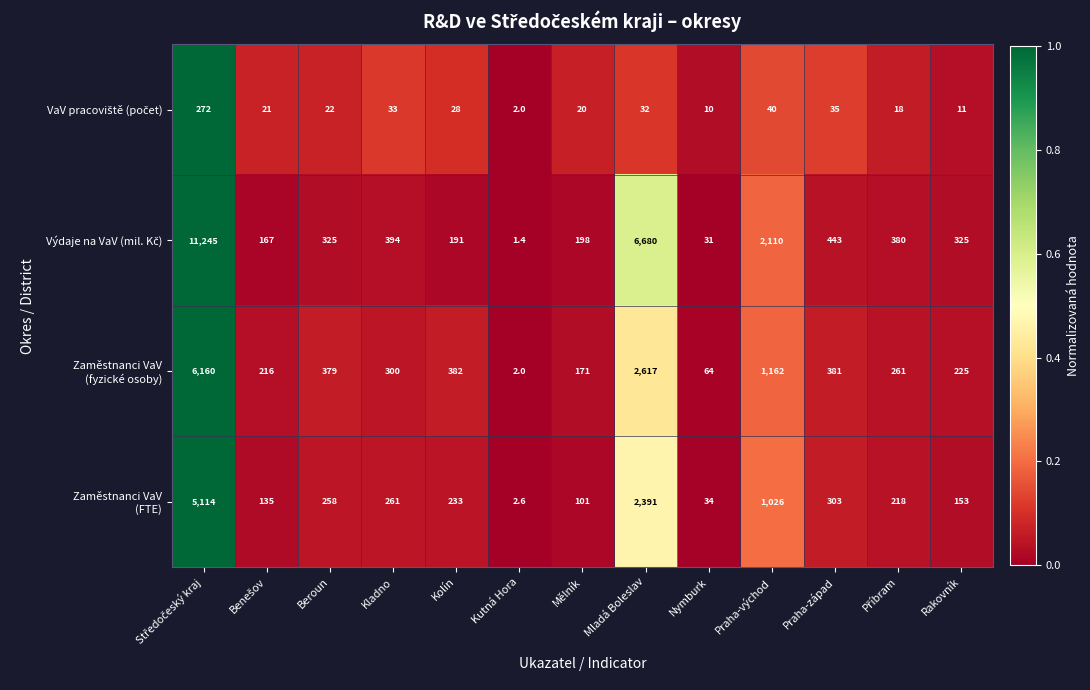

Which label corresponds to the smallest value in the chart?

Kutná Hora